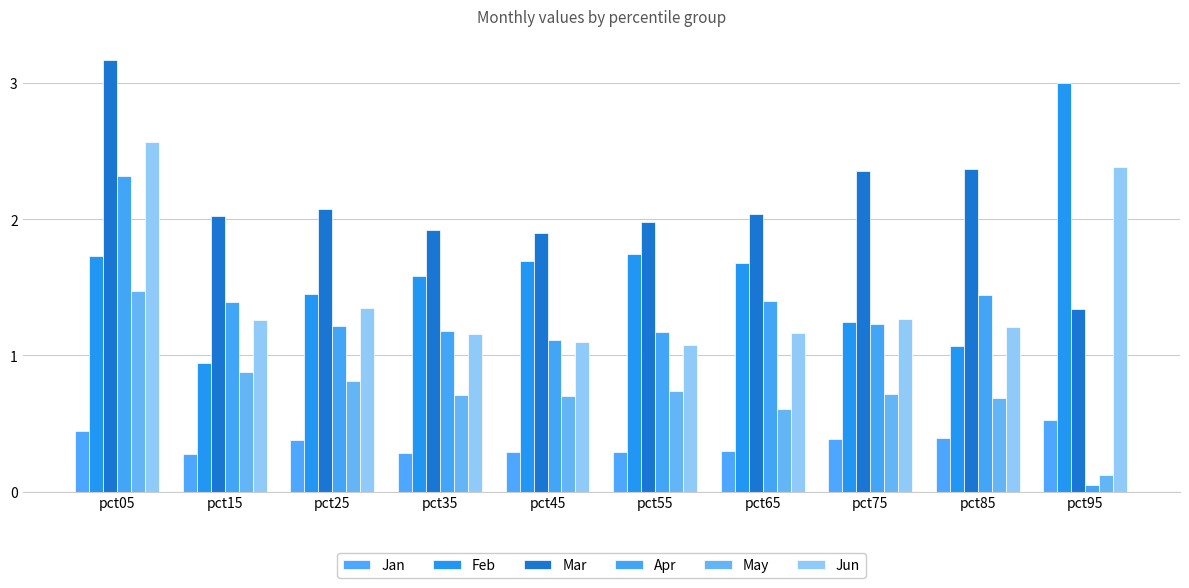

How many bars are there in each group?

6